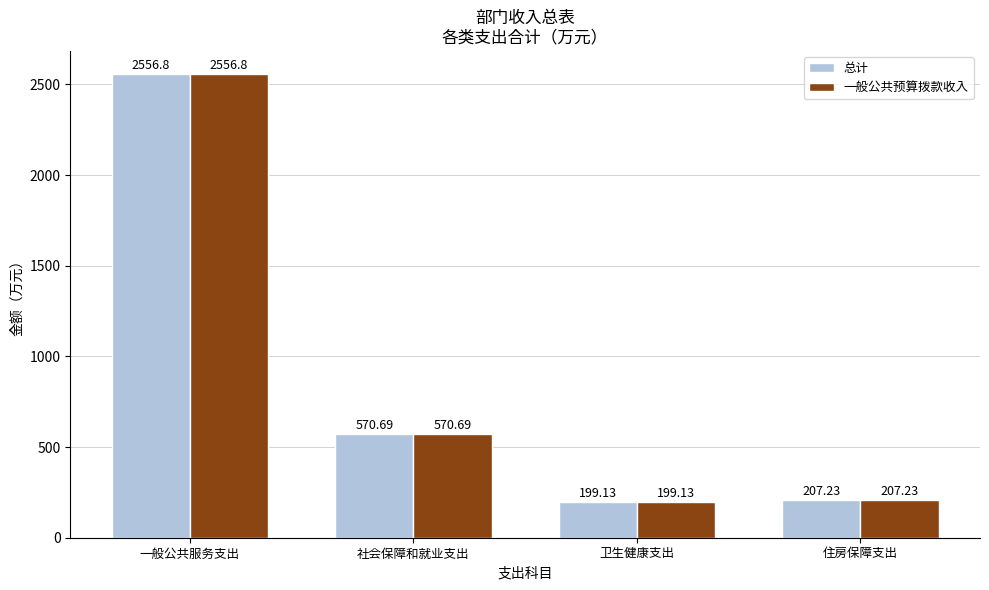

How many values in the 总计 series are below 570?

2